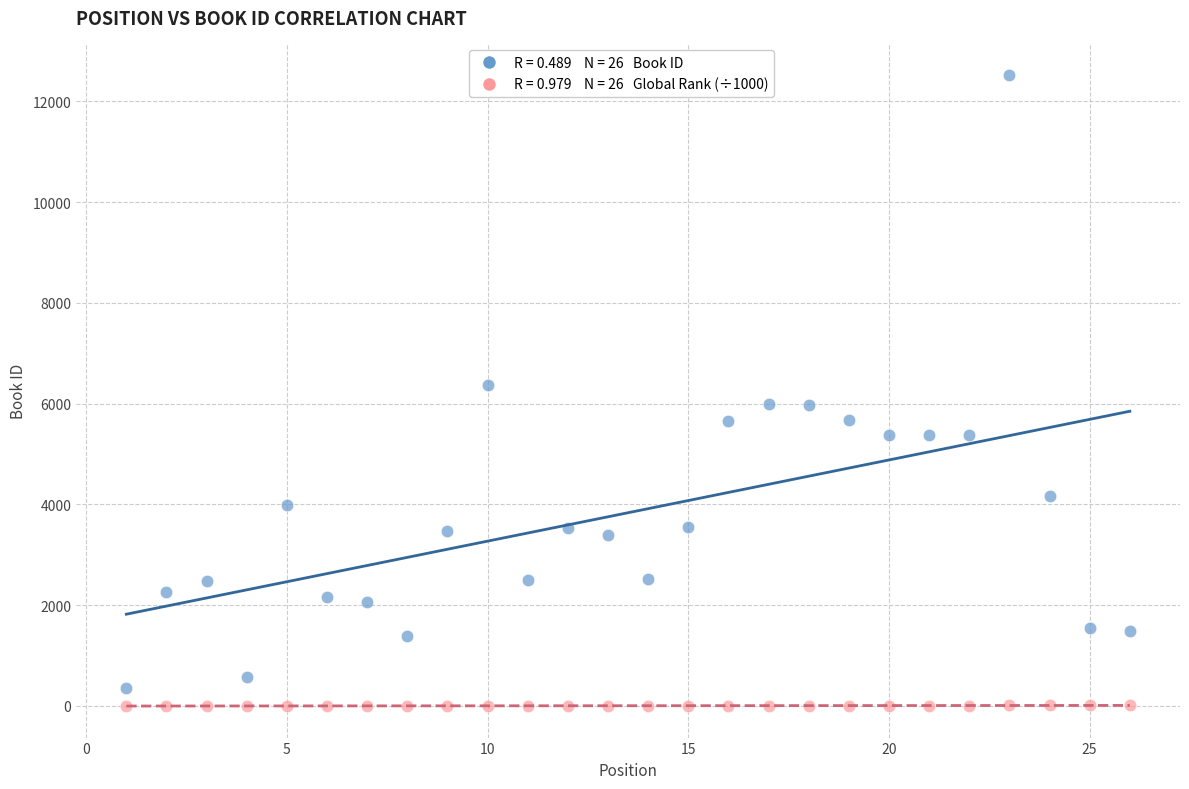

Across all data points, what is the range of X values (max minus min)?

25.0